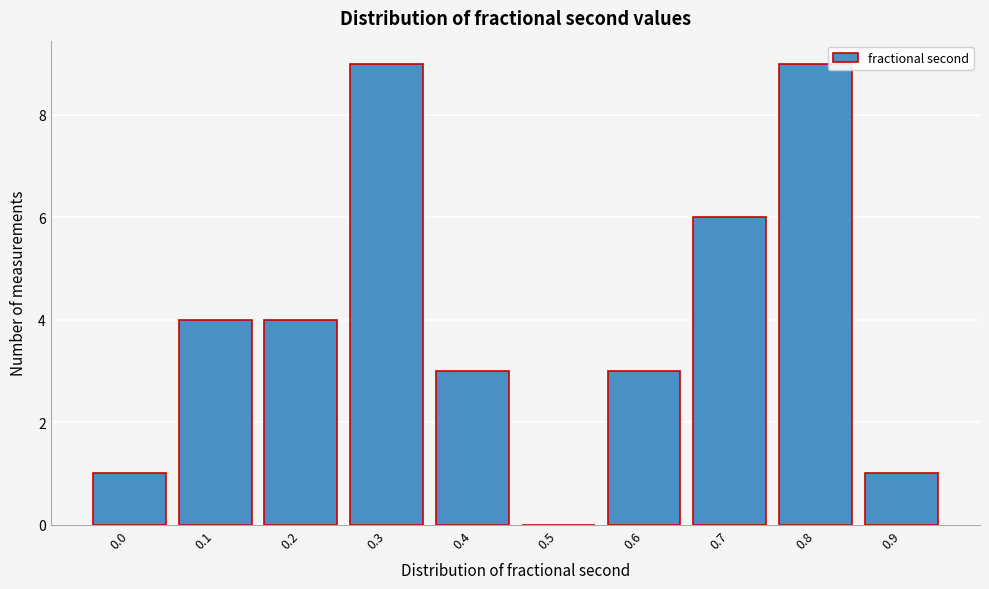

Reading right to left, transcribe all the data shown in this chart.

0.9=1	0.8=9	0.7=6	0.6=3	0.5=0	0.4=3	0.3=9	0.2=4	0.1=4	0.0=1